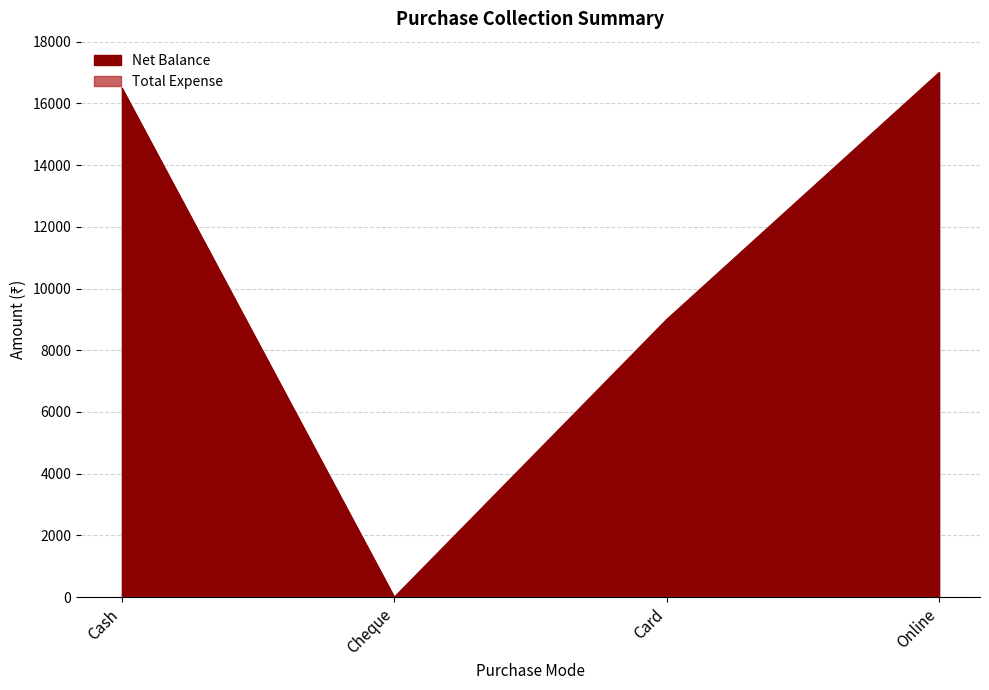

What is the sum of all values?

42500